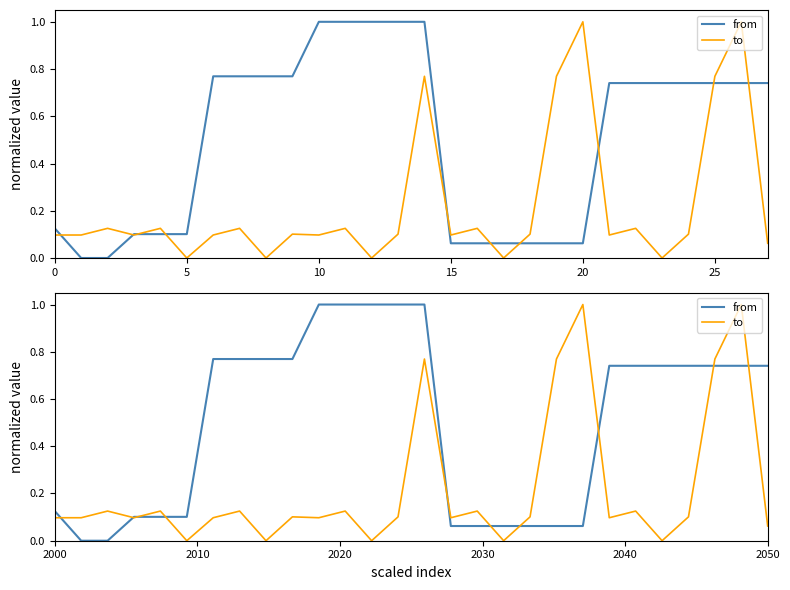

Is this an area chart (filled region under the line)?

No